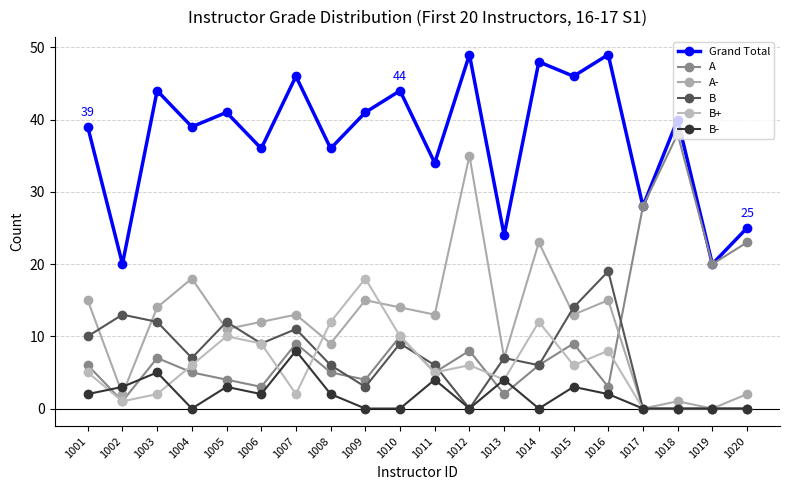

Which category has the highest value in the B- series?

1007